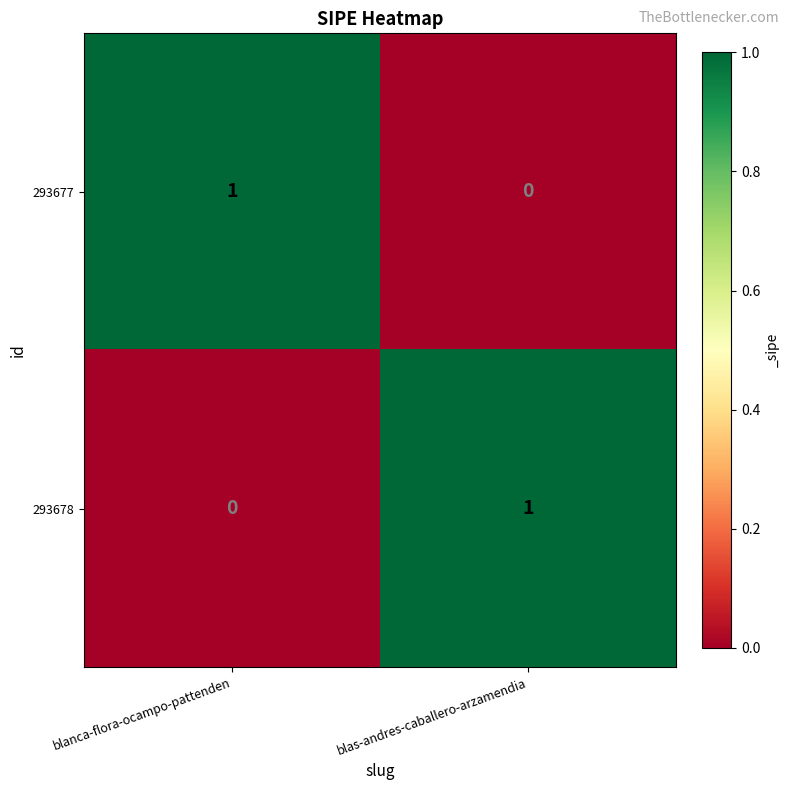

How many positive values does the 293677 series have?

1